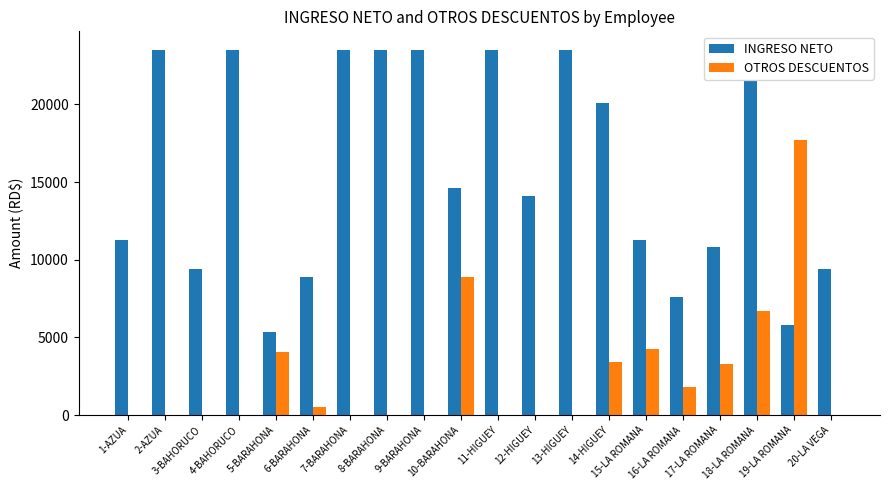

What is the maximum value for INGRESO NETO?

23522.5